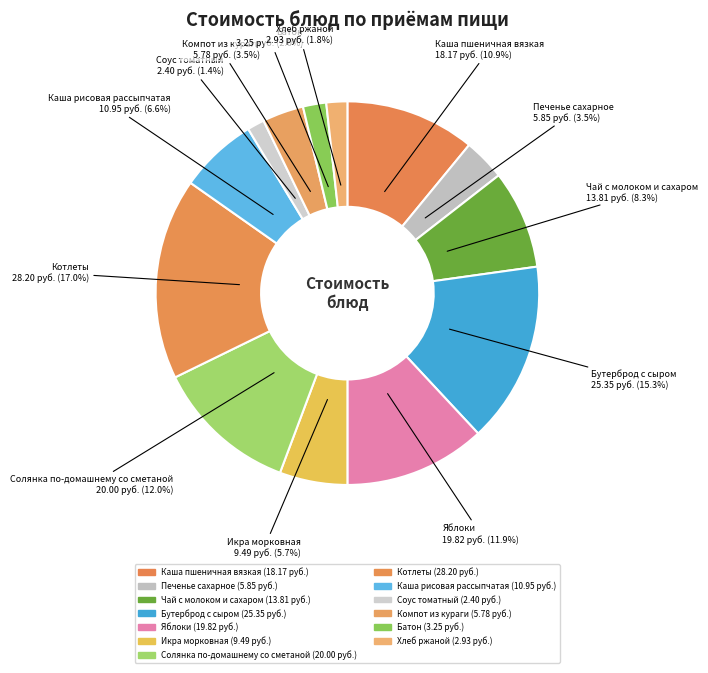

To the nearest percent, what is the average slice percentage?

8%